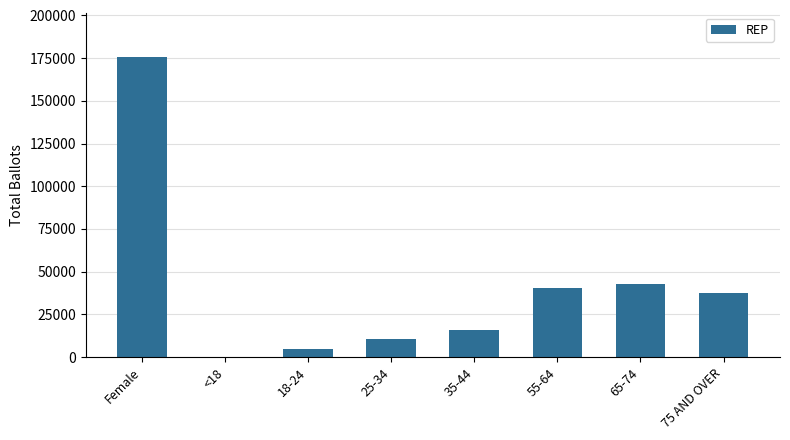

Between 18-24 and 25-34, which is larger?

25-34